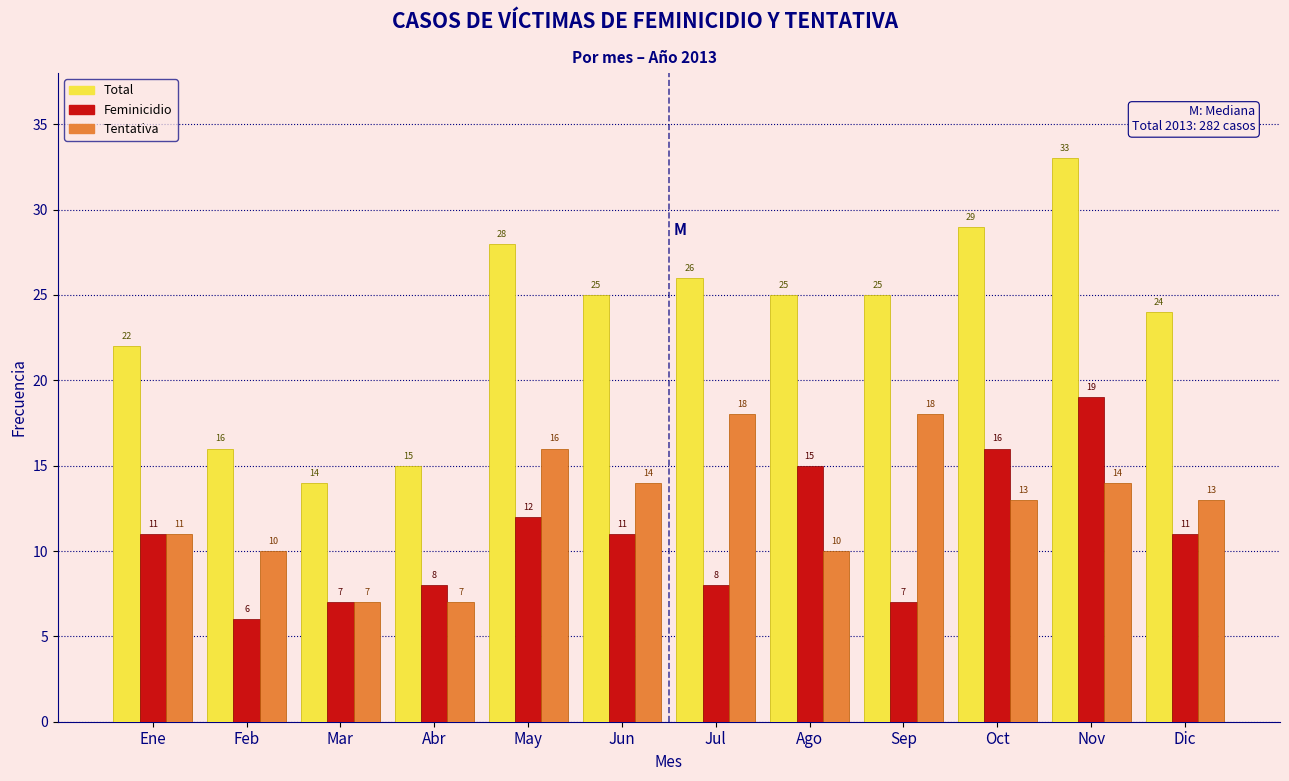

Reading left to right, what are all the values shown in this chart?

Total: Ene=22	Feb=16	Mar=14	Abr=15	May=28	Jun=25	Jul=26	Ago=25	Sep=25	Oct=29	Nov=33	Dic=24
Feminicidio: Ene=11	Feb=6	Mar=7	Abr=8	May=12	Jun=11	Jul=8	Ago=15	Sep=7	Oct=16	Nov=19	Dic=11
Tentativa: Ene=11	Feb=10	Mar=7	Abr=7	May=16	Jun=14	Jul=18	Ago=10	Sep=18	Oct=13	Nov=14	Dic=13